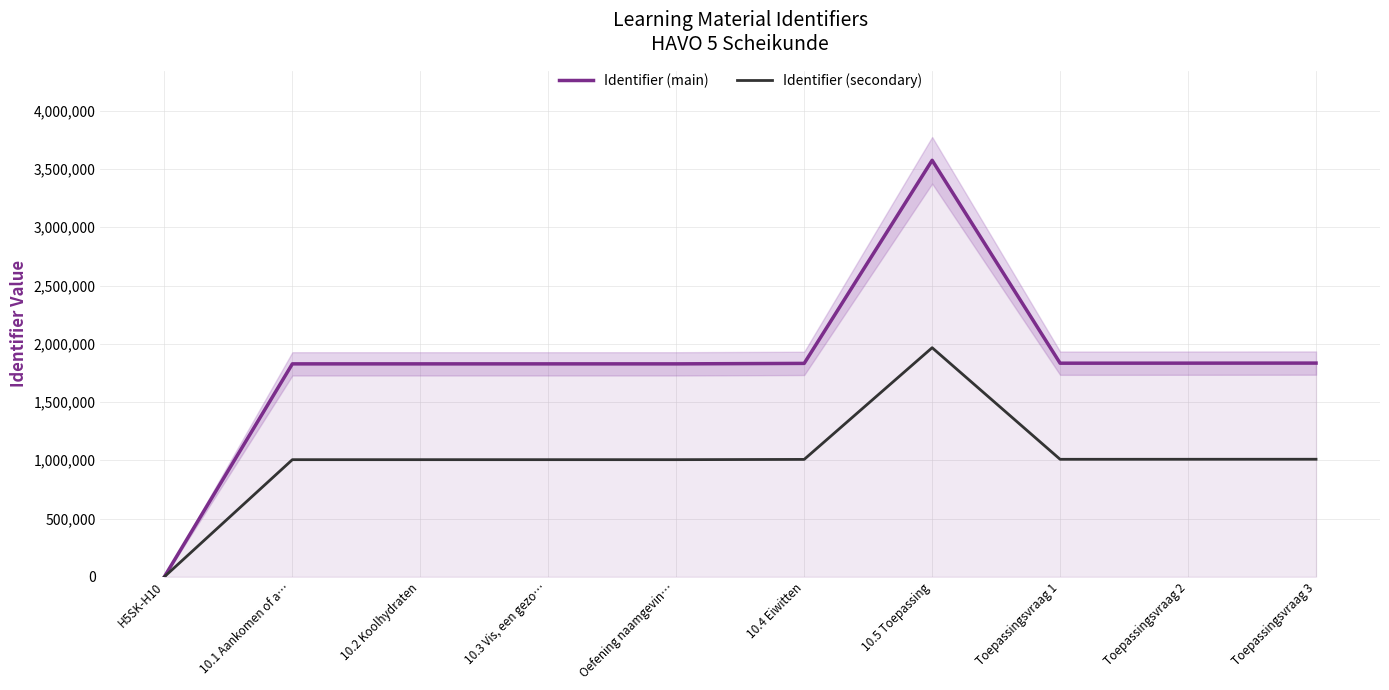

Where does the Identifier (secondary) series first go above 1007384?

10.4 Eiwitten